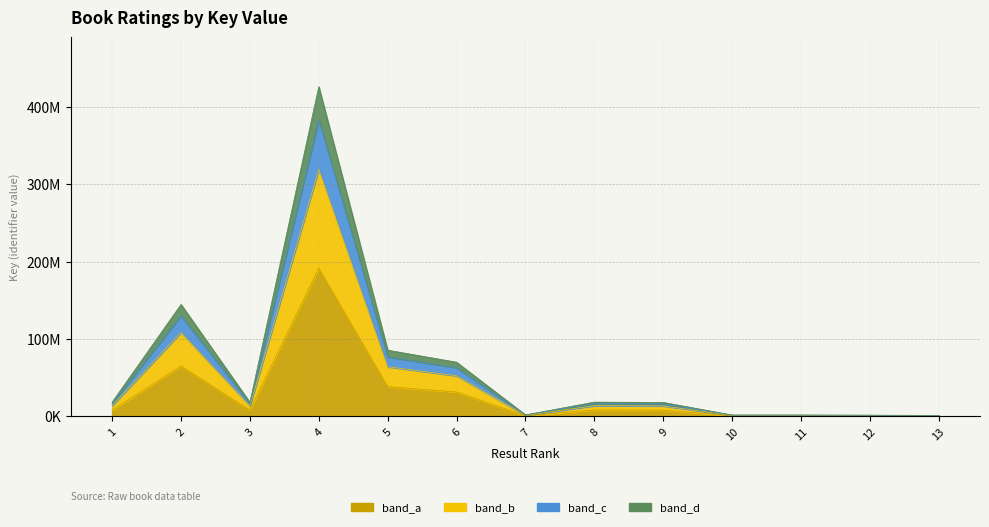

Rank the categories by value from highest to lowest.

4, 2, 5, 6, 8, 1, 9, 3, 7, 10, 11, 12, 13